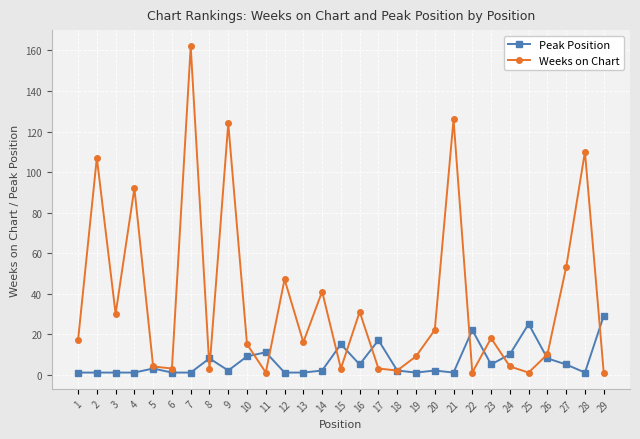

Which category has the highest value in the Peak Position series?

29